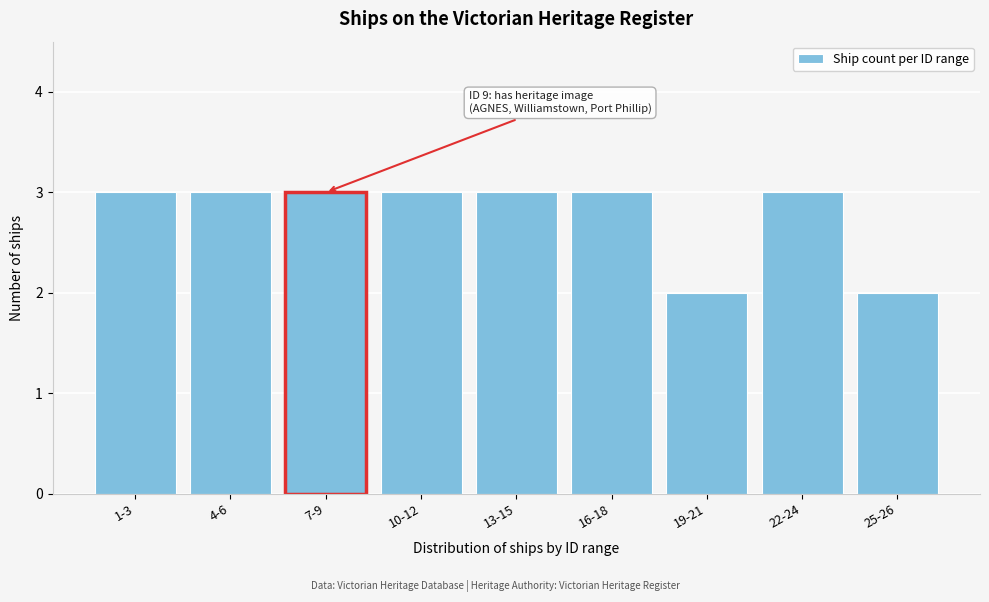

Reading left to right, transcribe all the data shown in this chart.

1-3=3	4-6=3	7-9=3	10-12=3	13-15=3	16-18=3	19-21=2	22-24=3	25-26=2